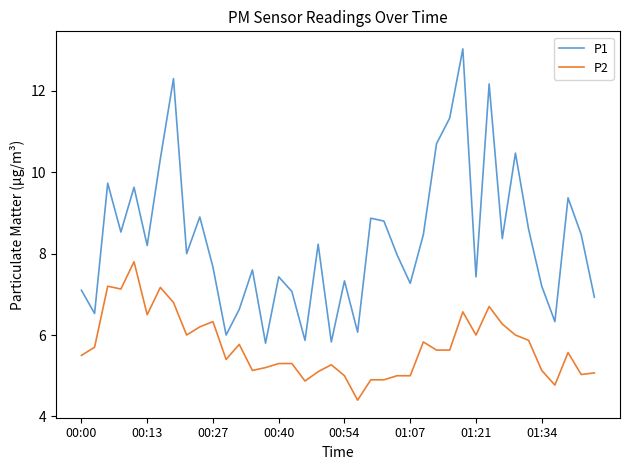

What is the lowest value of the P2 series?

4.4